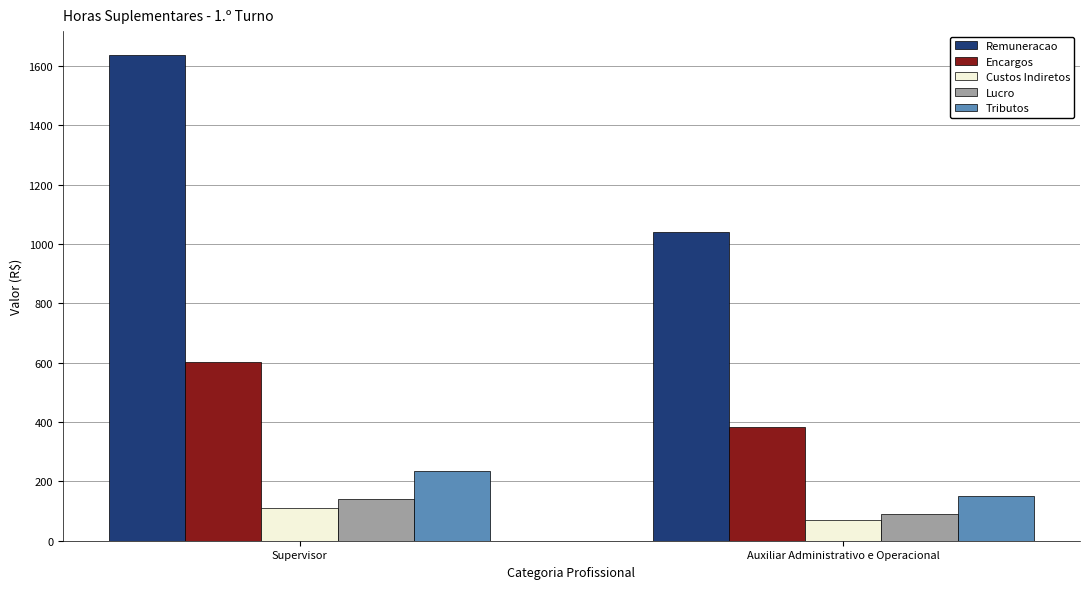

What is the highest value of the Tributos series?

235.8